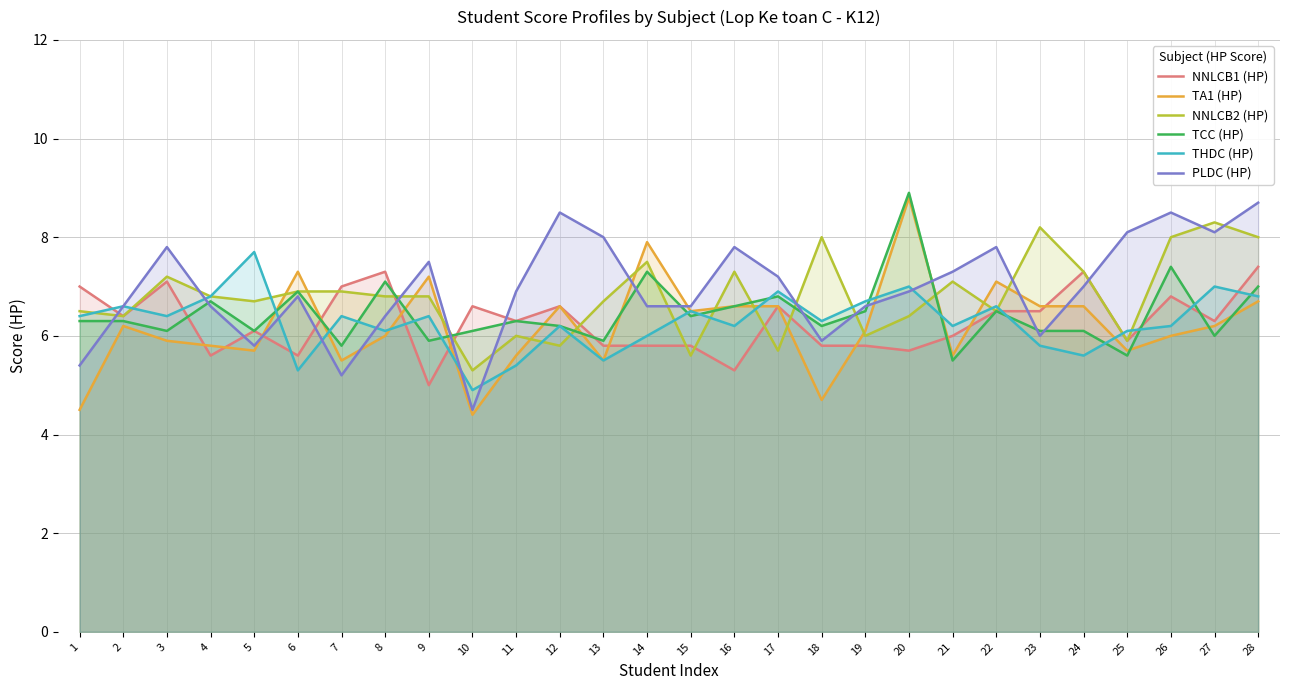

Is the value of TA1 (HP) at 19 greater than the value of NNLCB1 (HP) at 14?

Yes